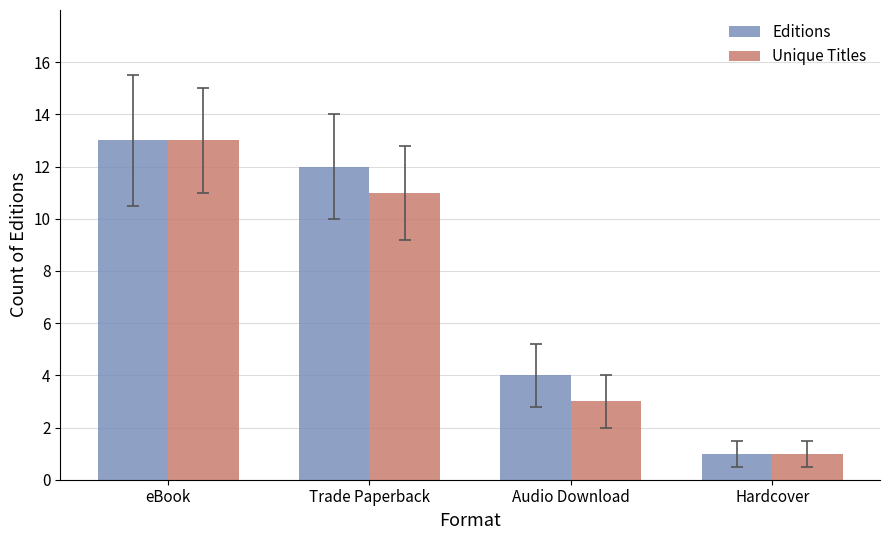

List the labels in order of Unique Titles value, smallest first.

Hardcover, Audio Download, Trade Paperback, eBook